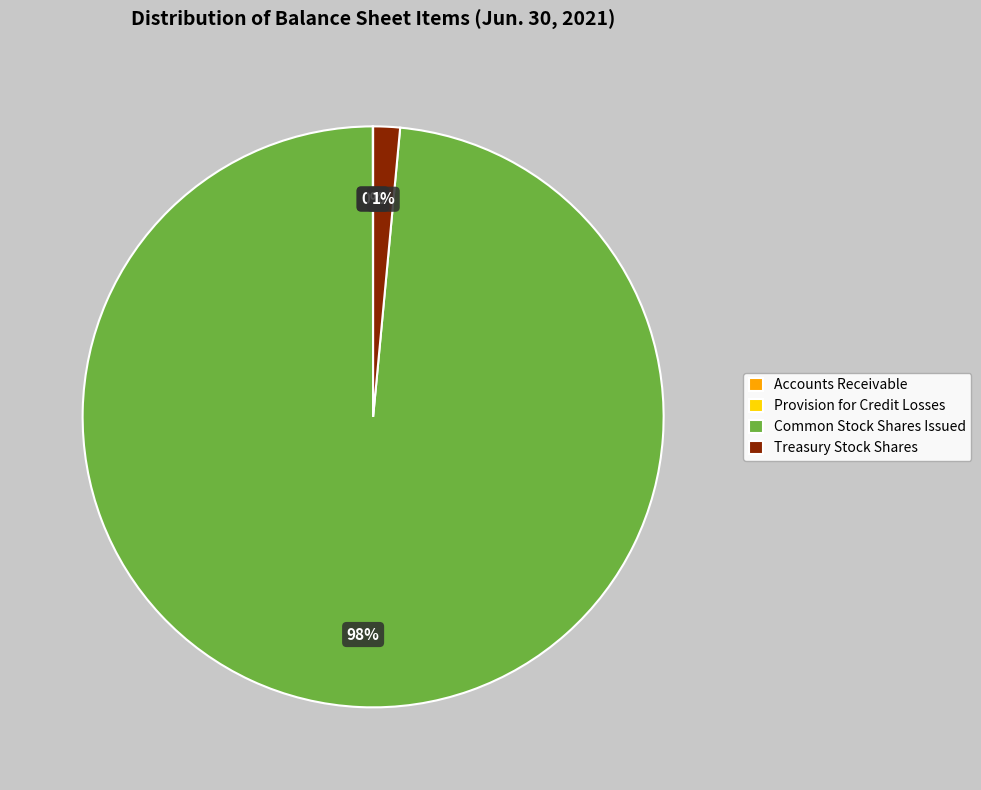

Is there any slice that represents more than half of the pie?

Yes